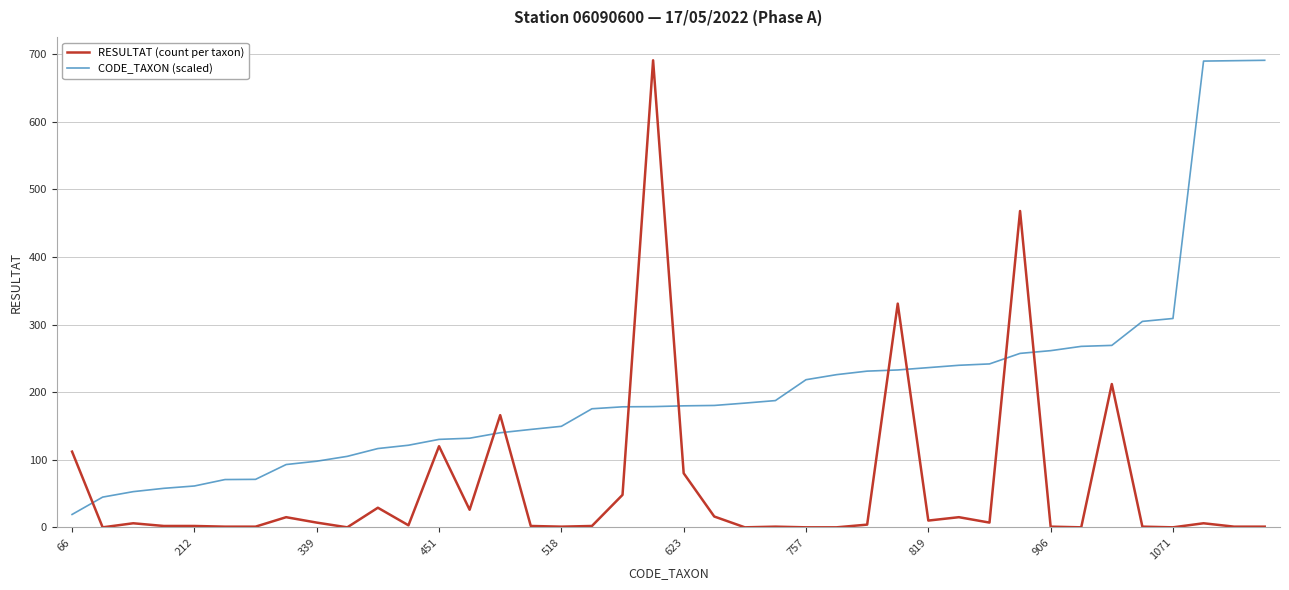

What is the minimum value for CODE_TAXON (scaled)?

19.0